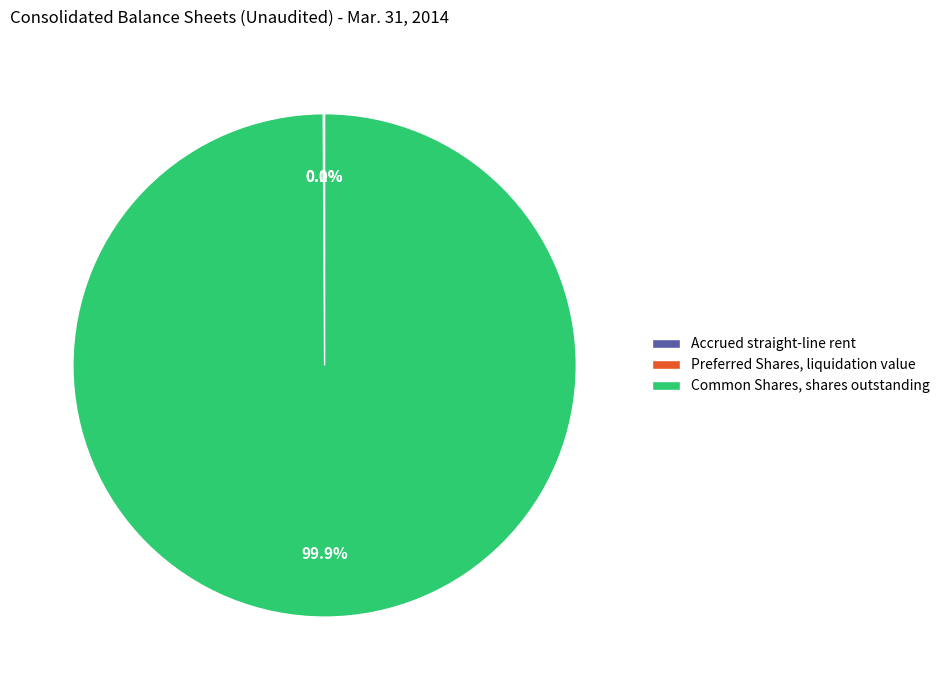

Is there any slice that represents more than half of the pie?

Yes